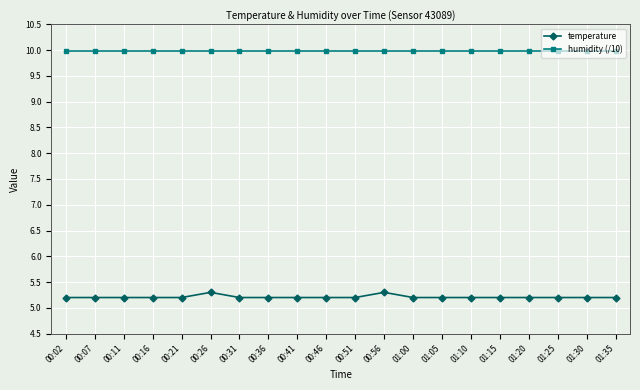

Which series has the widest spread of values?

temperature